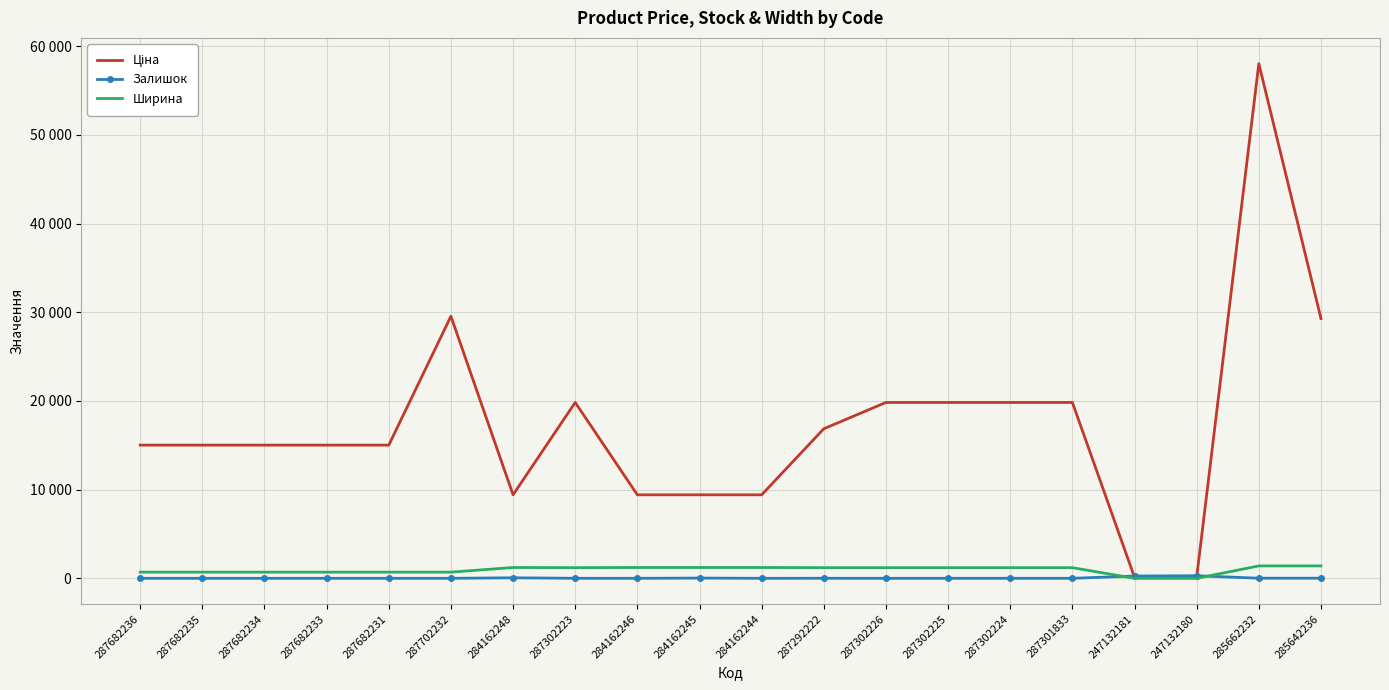

Is it true that Ціна equals 16863.2 at 287292222?

True